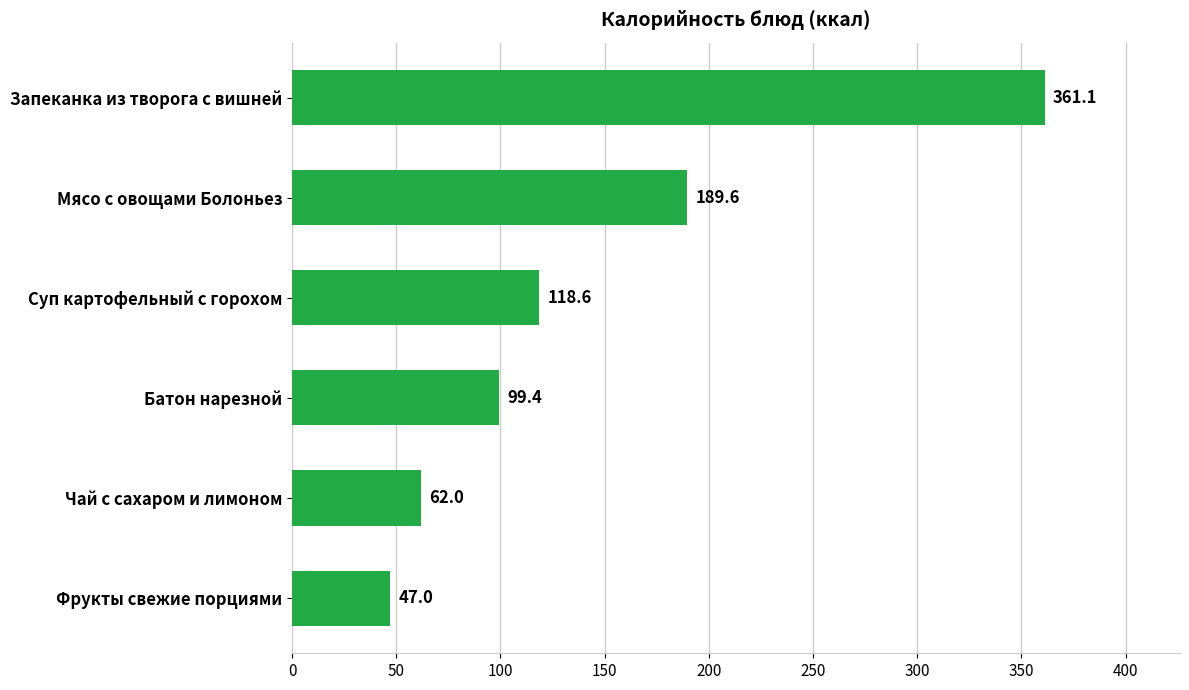

Reading top to bottom, extract all data points from this chart.

Запеканка из творога с вишней=361.1	Мясо с овощами Болоньез=189.6	Суп картофельный с горохом=118.6	Батон нарезной=99.4	Чай с сахаром и лимоном=62.0	Фрукты свежие порциями=47.0